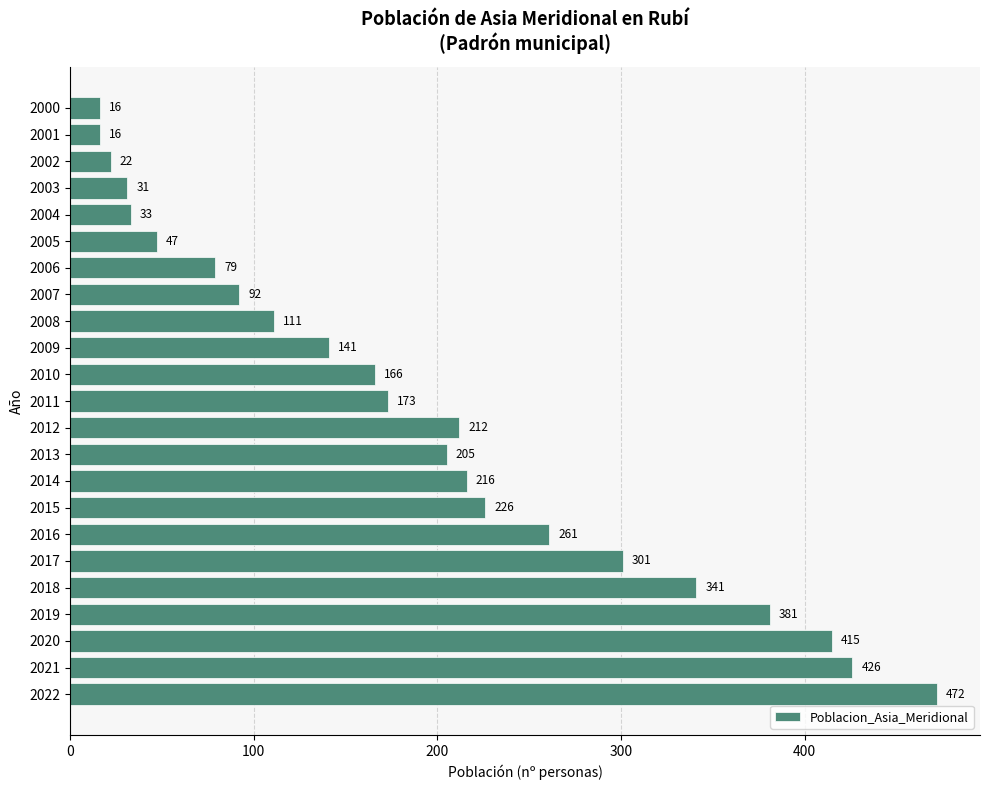

What is the change in value from 2016 to 2009?

-120